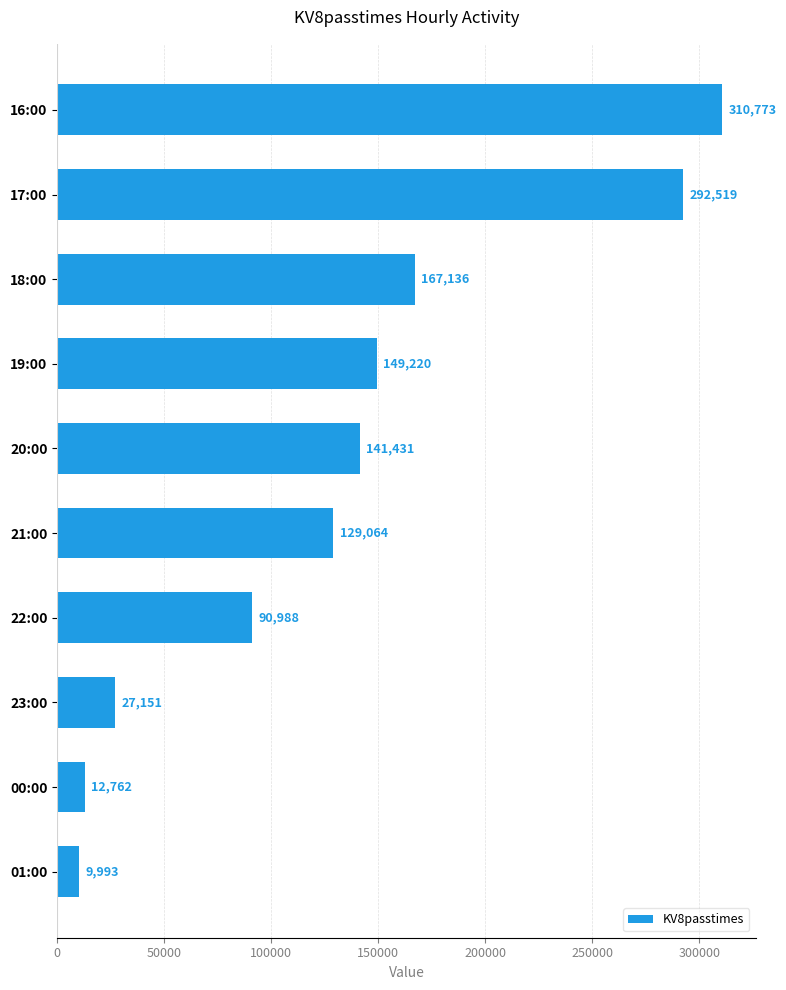

What is the label of the 5th bar from the bottom?

21:00